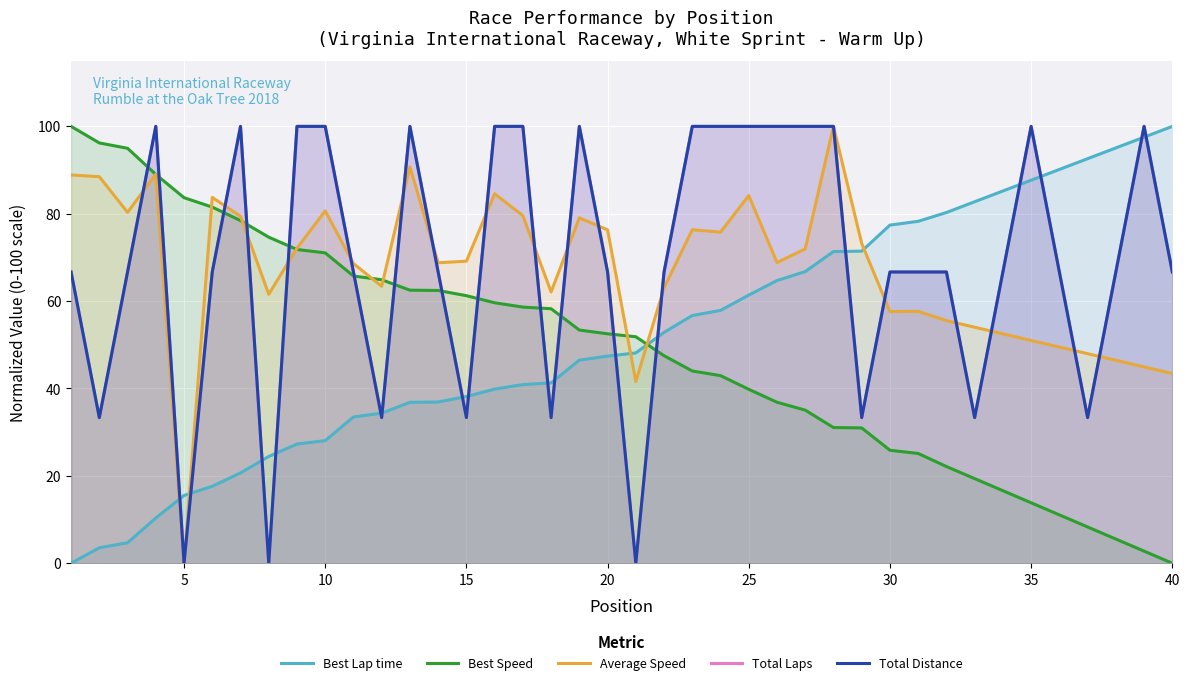

The value of Best Lap time at 30 is 119.1. True or false?

False